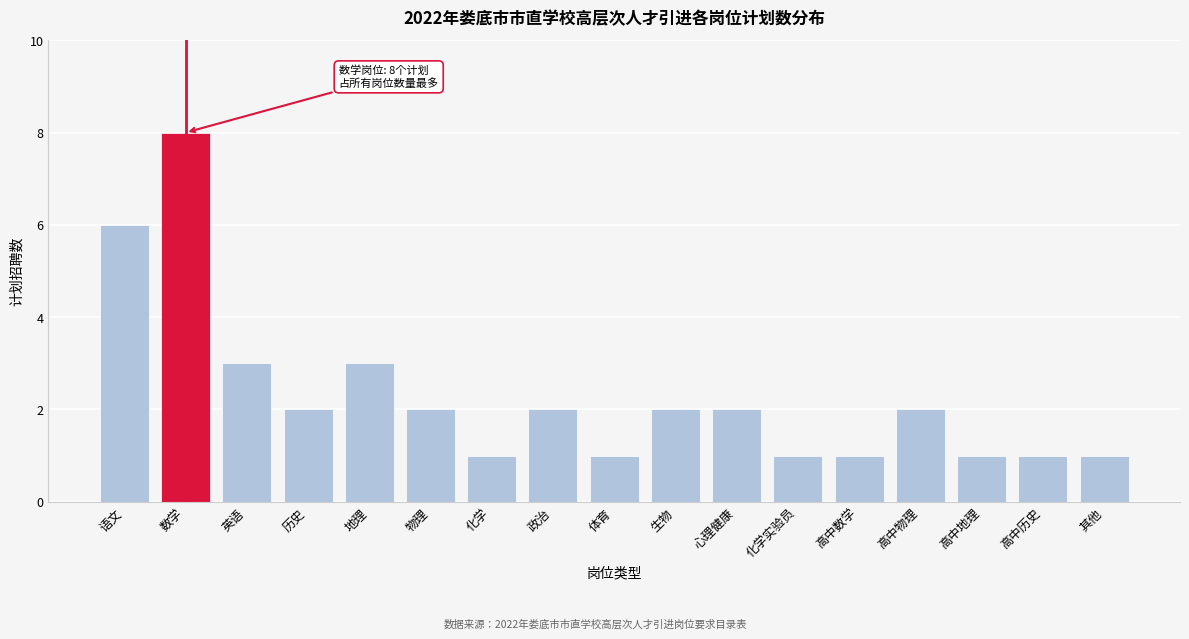

Reading right to left, transcribe all the data shown in this chart.

其他=1	高中历史=1	高中地理=1	高中物理=2	高中数学=1	化学实验员=1	心理健康=2	生物=2	体育=1	政治=2	化学=1	物理=2	地理=3	历史=2	英语=3	数学=8	语文=6